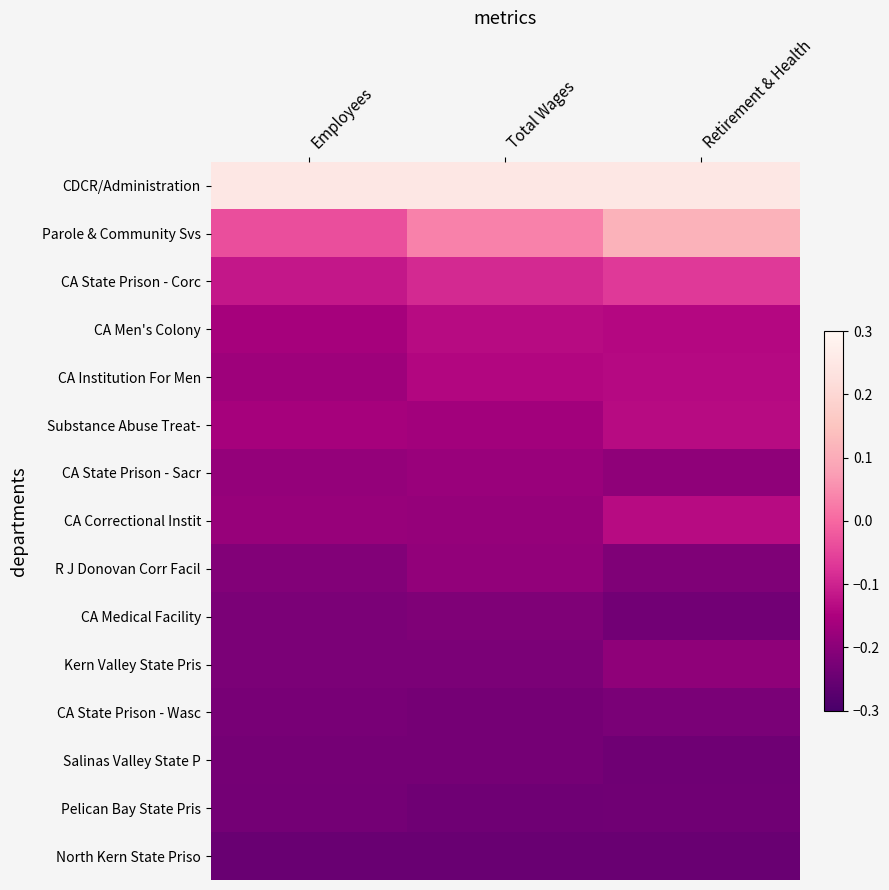

List the series in order of their peak value, lowest first.

North Kern State Priso, Pelican Bay State Pris, Salinas Valley State P, CA State Prison - Wasc, CA Medical Facility, Kern Valley State Pris, R J Donovan Corr Facil, CA State Prison - Sacr, CA Institution For Men, Substance Abuse Treat-, CA Men's Colony, CA Correctional Instit, CA State Prison - Corc, Parole & Community Svs, CDCR/Administration